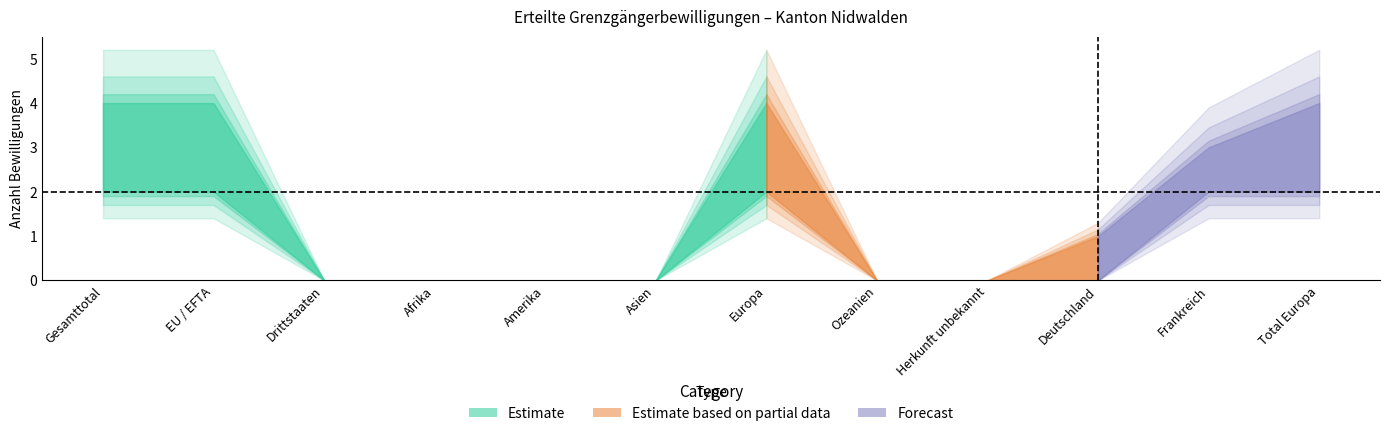

How many values in the Total series exceed 1?

5